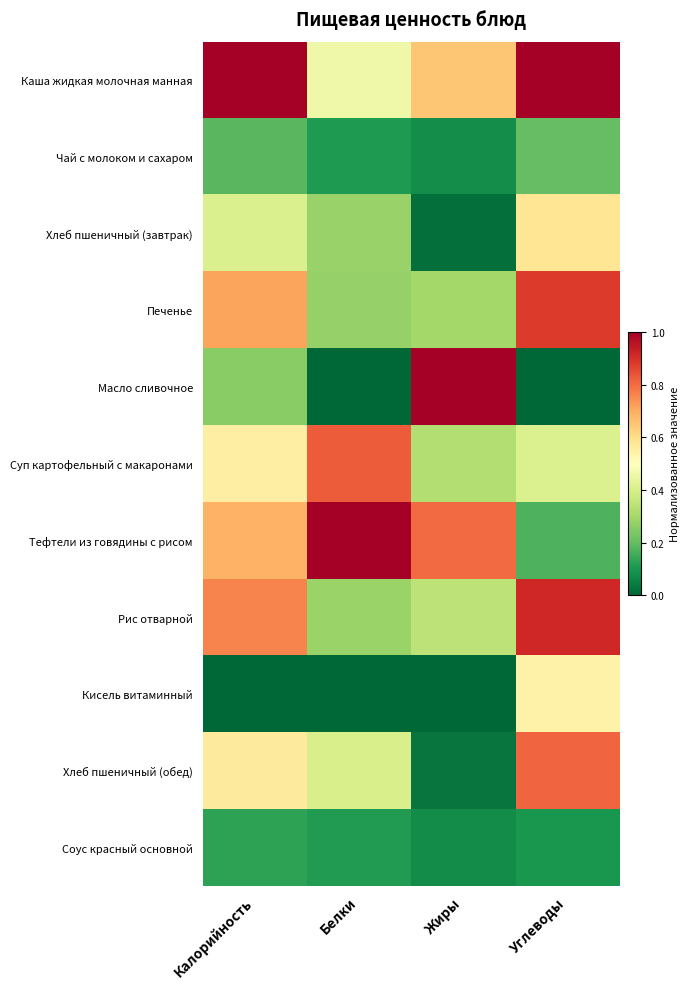

Count the number of data series in this chart.

11